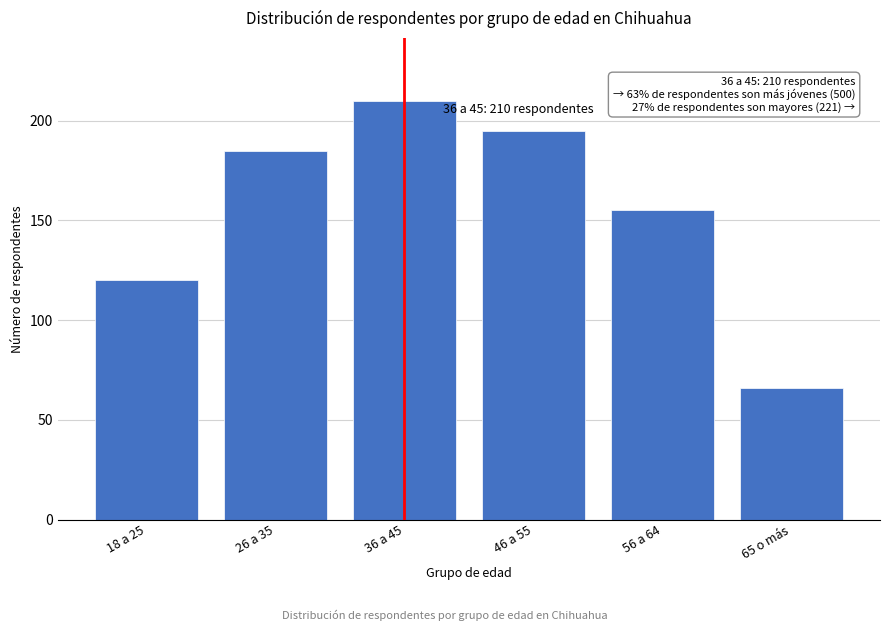

Reading left to right, list all the values displayed in this chart.

120	185	210	195	155	66